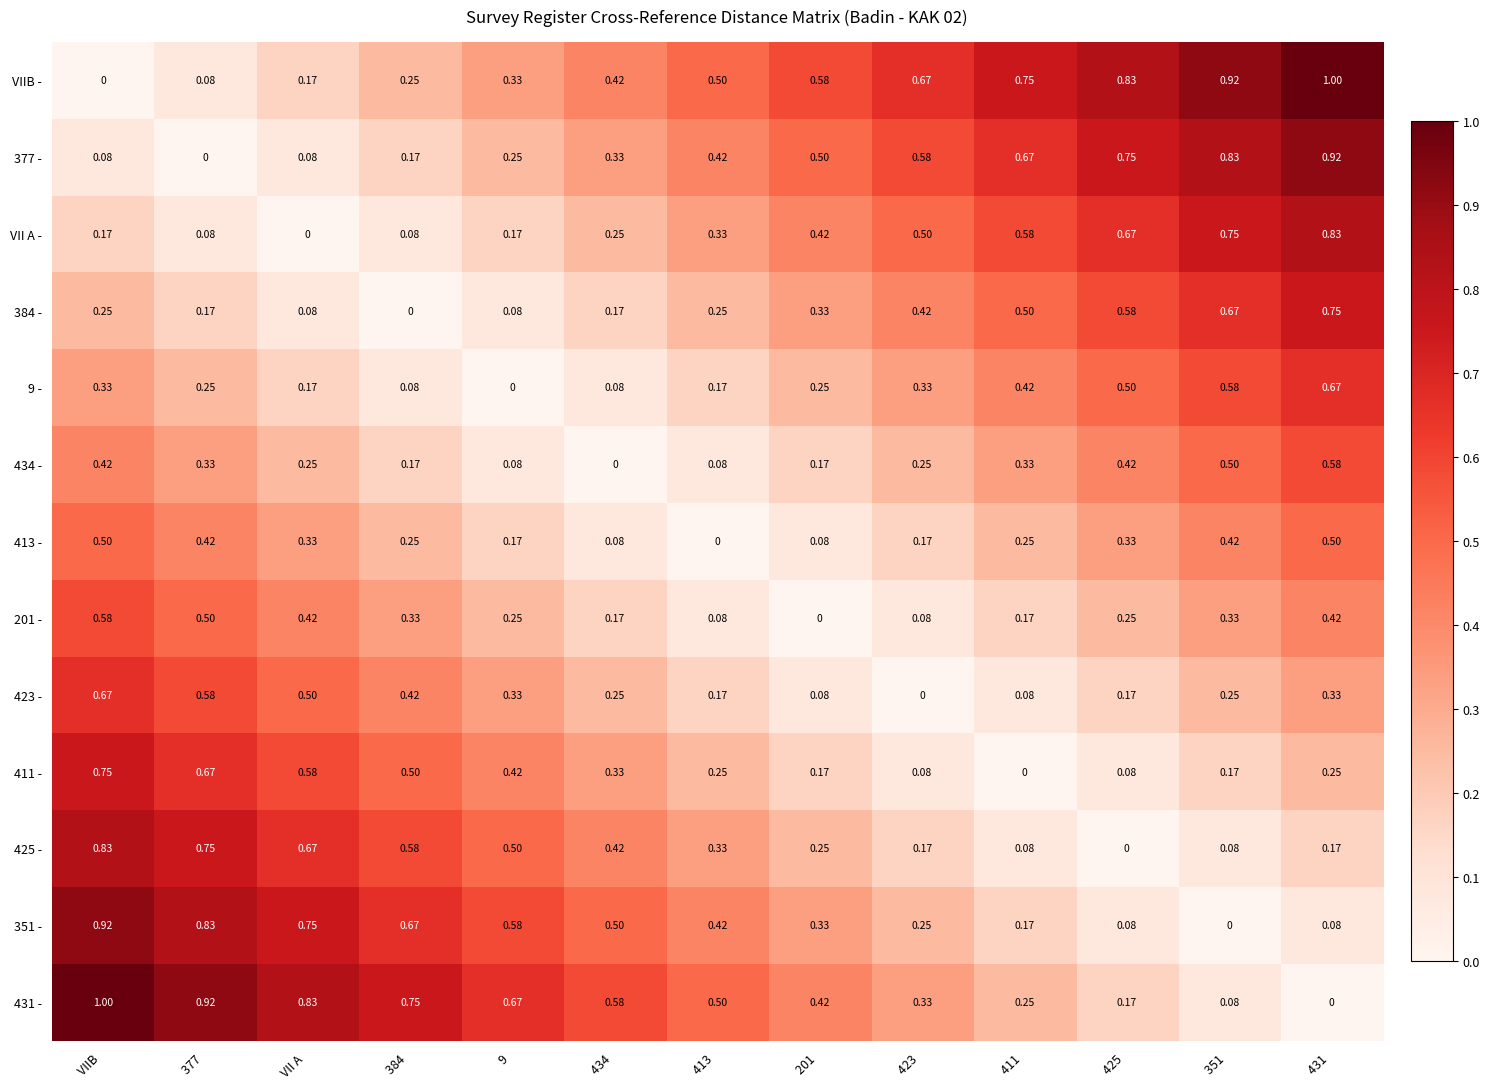

Which category has the highest value in the 431 - series?

VIIB 